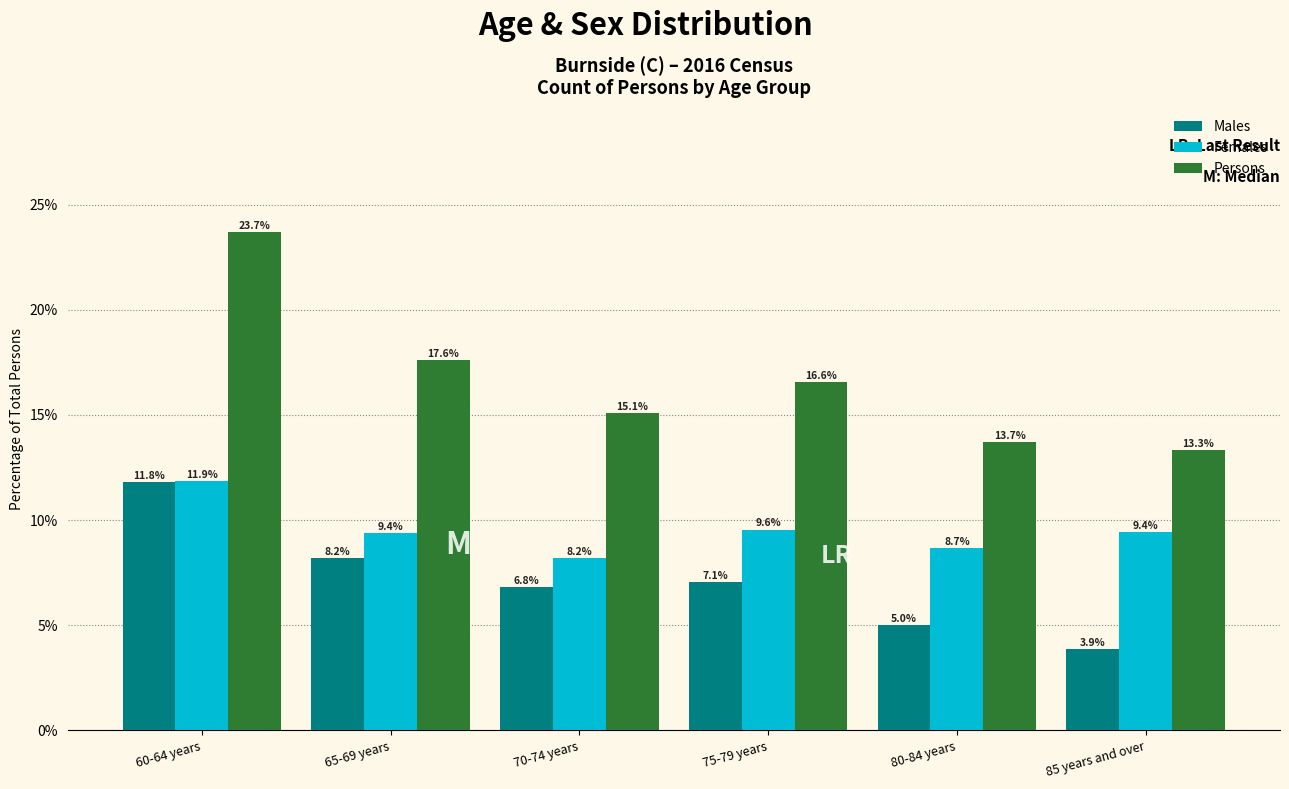

Reading left to right, what are all the values shown in this chart?

Males: 11.8	8.2	6.8	7.1	5.0	3.9
Females: 11.9	9.4	8.2	9.6	8.7	9.4
Persons: 23.7	17.6	15.1	16.6	13.7	13.3